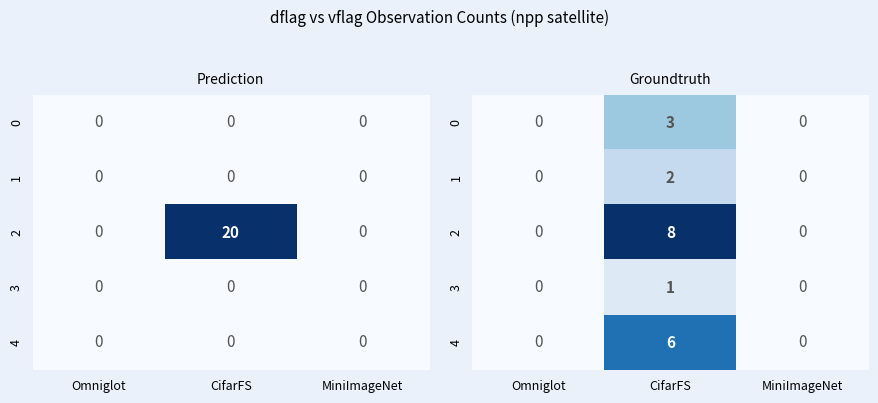

Which category has the lowest value in the 1 series?

Omniglot